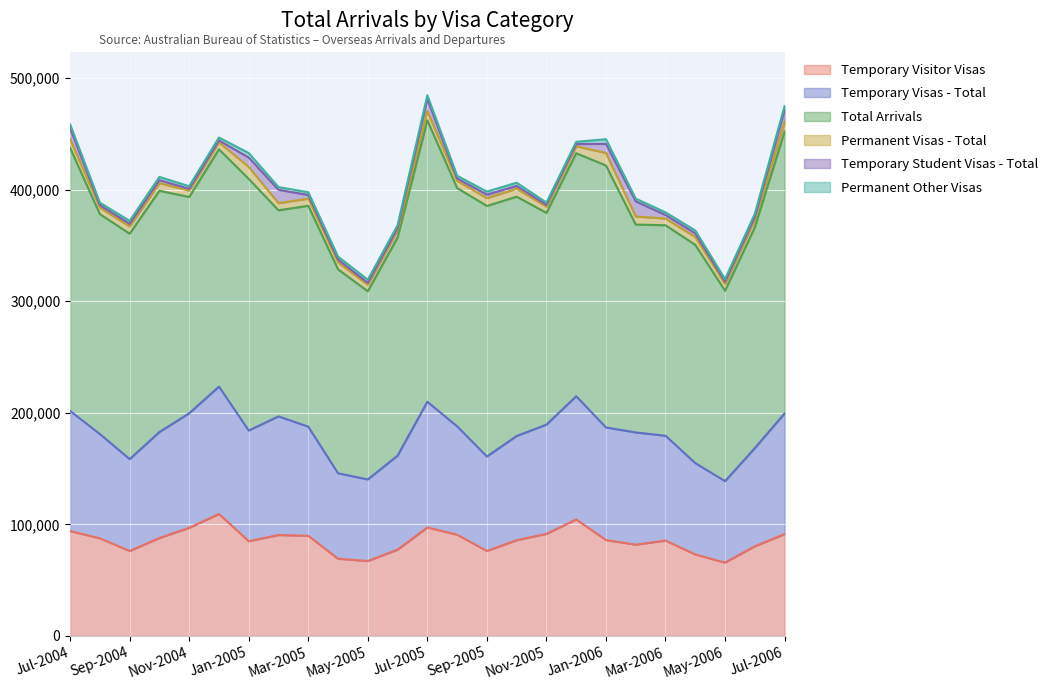

What position from the left is Jun-2005?

12